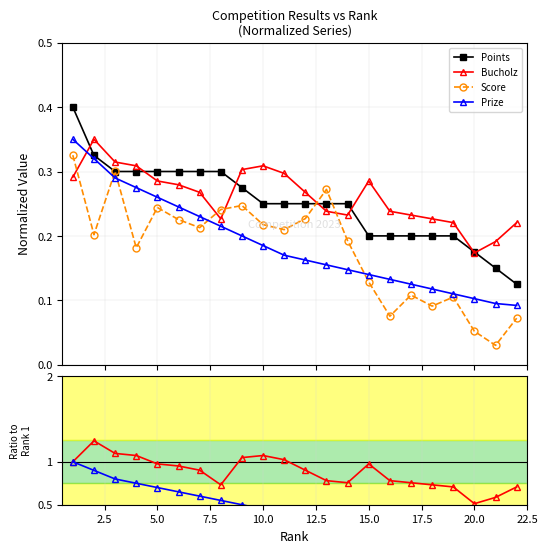

Count the Prize values in the range 0 to 1.

22